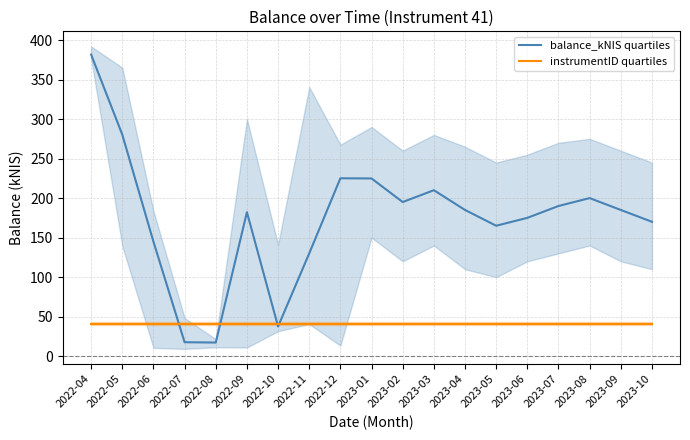

Which category has the highest value in the instrumentID quartiles series?

2022-04